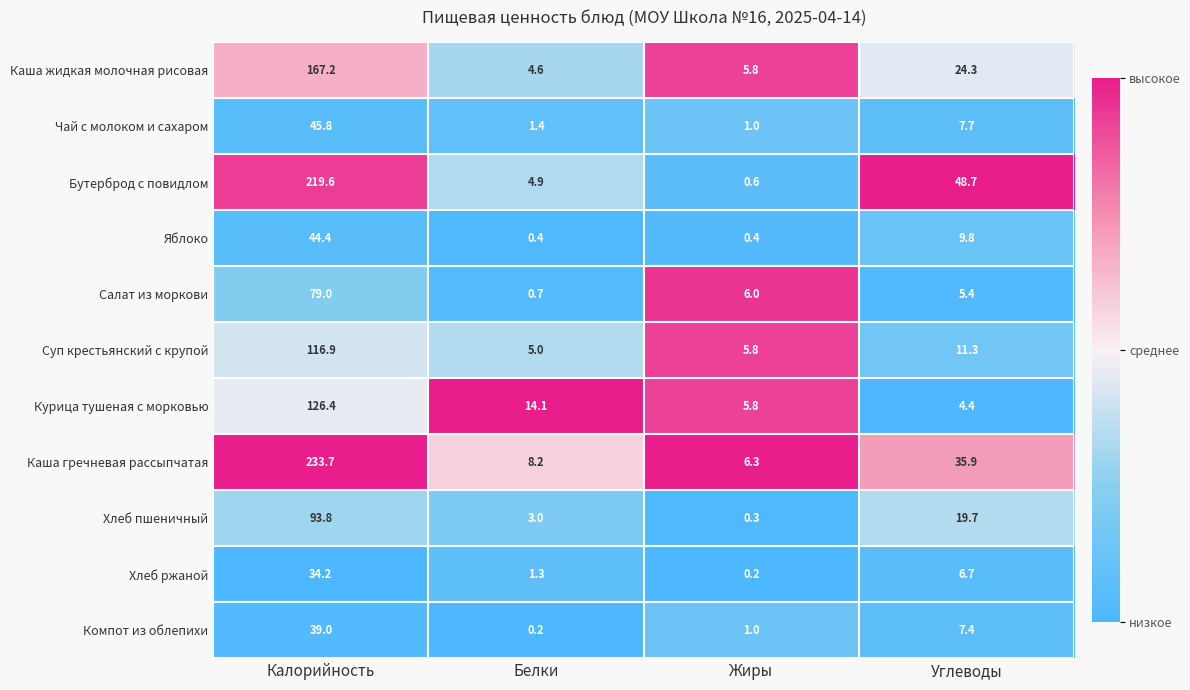

What is the difference between the maximum and minimum values in the Компот из облепихи series?

38.8